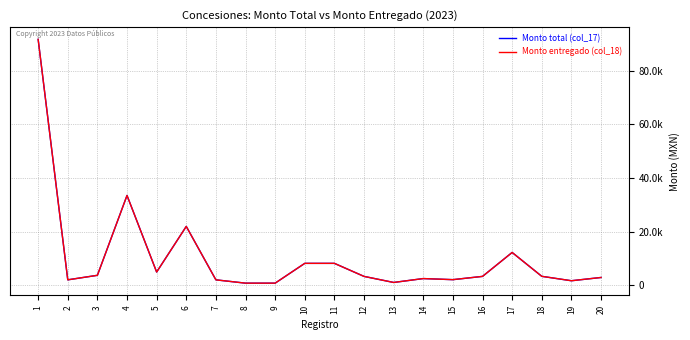

True or false: Monto entregado (col_18) and Monto total (col_17) intersect in this chart.

False